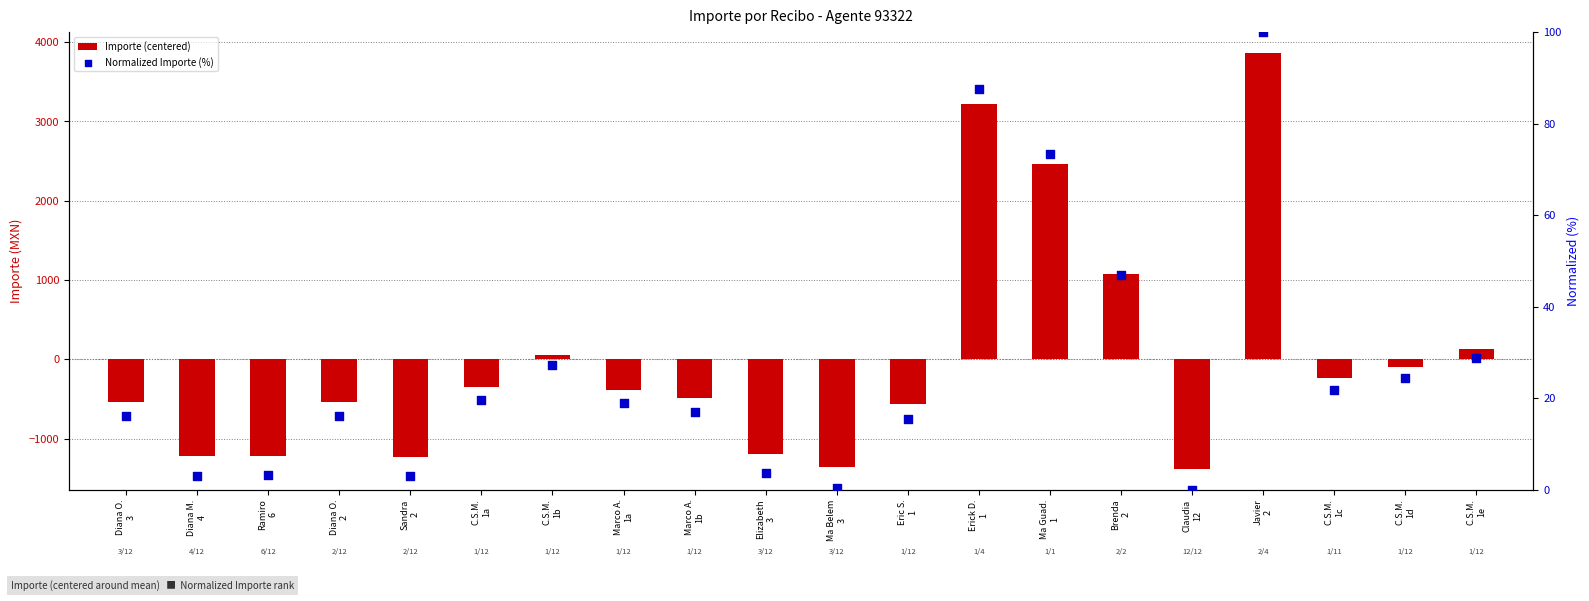

Which series has the largest Y range (max minus min)?

Importe (centered)